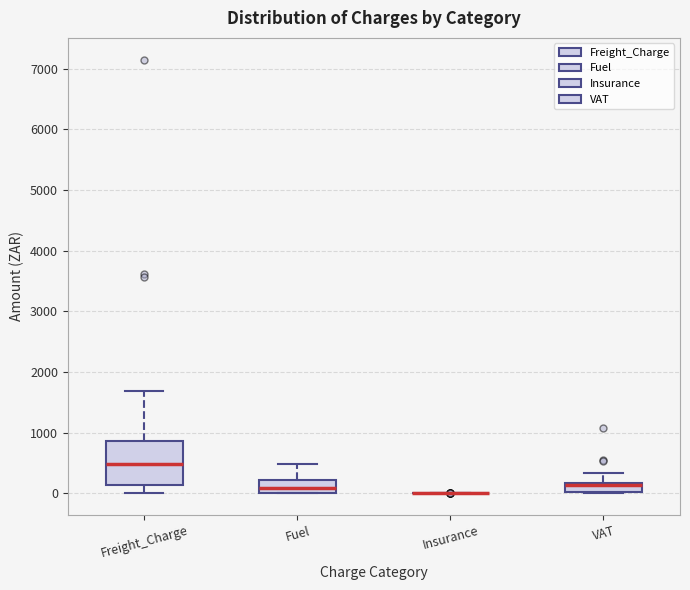

Where is the lower edge of the box for VAT on the y-axis? The values are not printed on the chart, so give them approximately, as read against the axis.

0